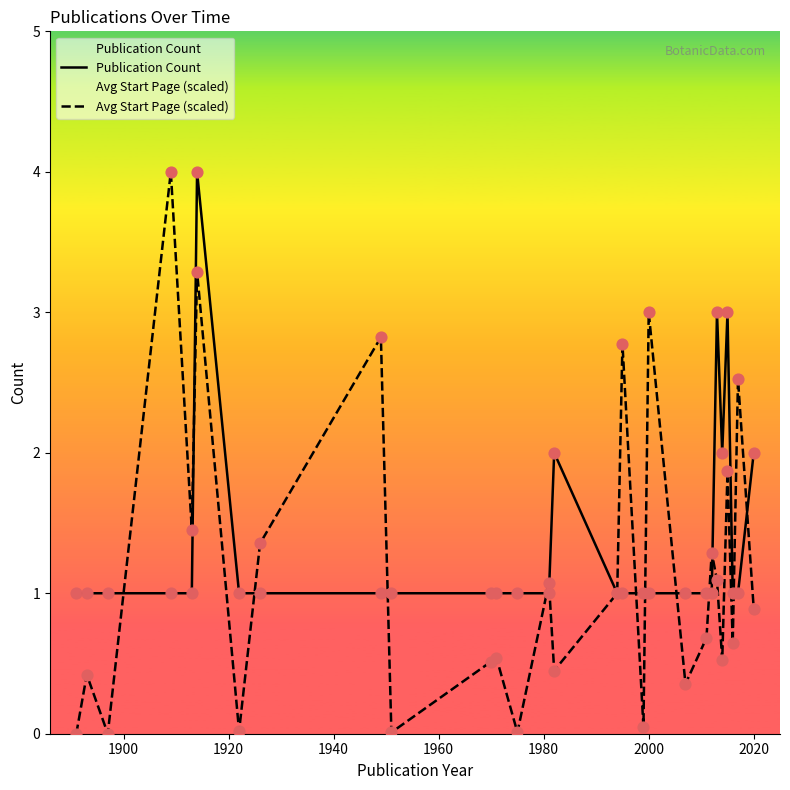

Is the value of Publication Count at 2020 greater than the value of Avg Start Page (scaled) at 2000?

No